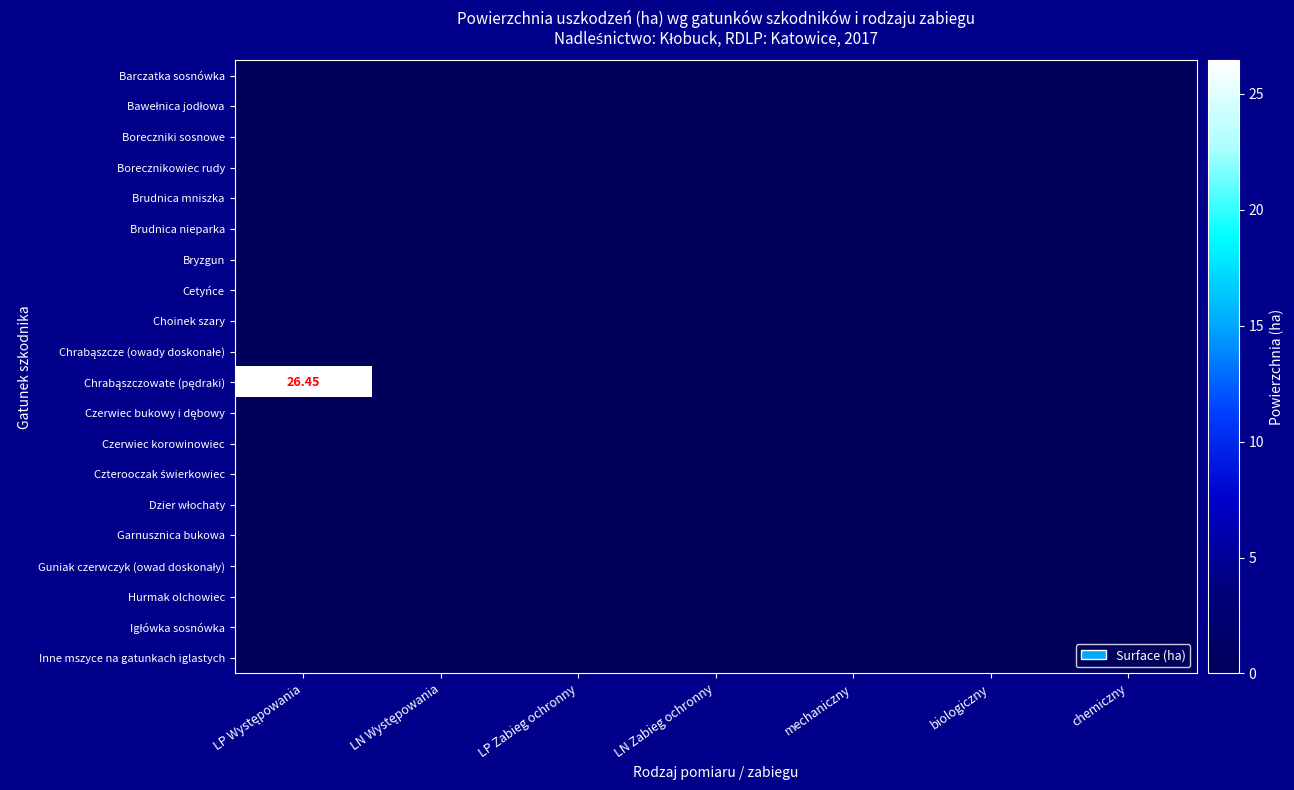

How many distinct data groups are displayed?

20